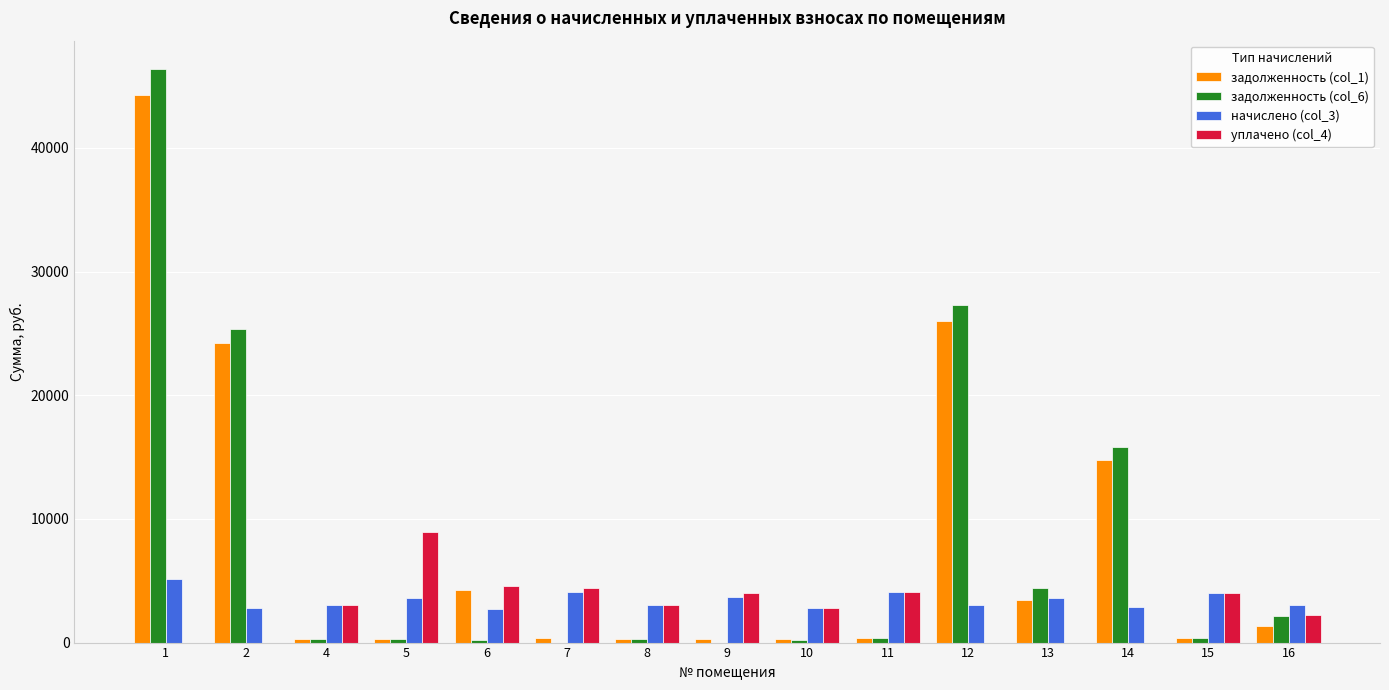

What is the approximate value of задолженность (col_6) at 11?

341.5